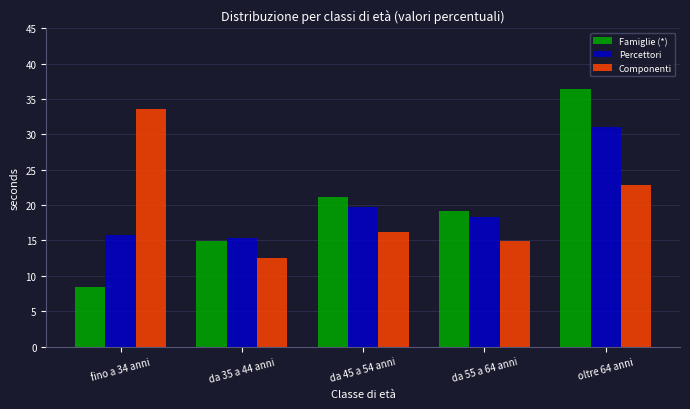

Reading left to right, what are all the values shown in this chart?

Famiglie (*): 8.4	14.9	21.1	19.2	36.4
Percettori: 15.8	15.3	19.7	18.3	31.0
Componenti: 33.6	12.5	16.2	14.9	22.8